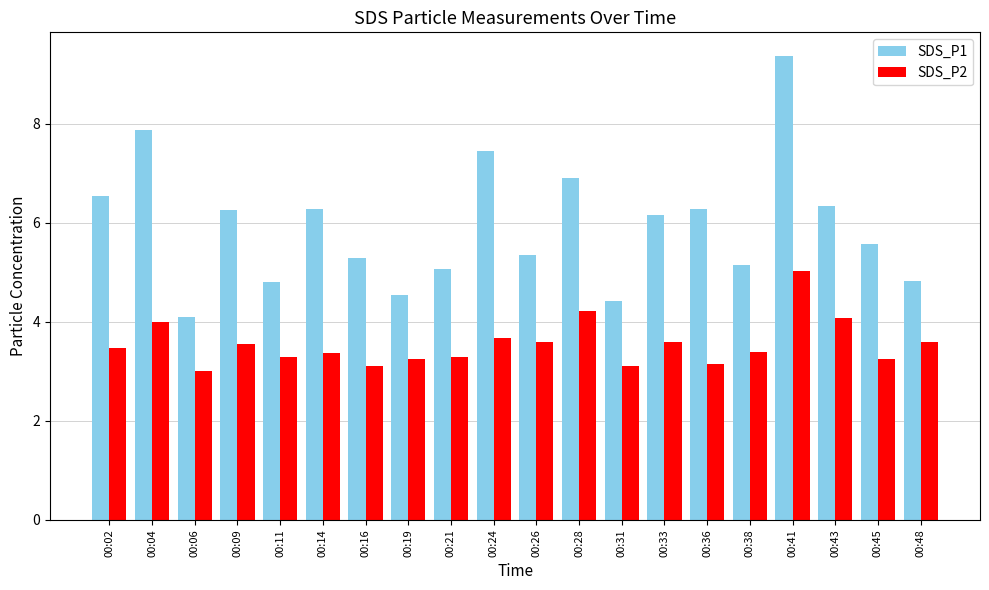

Is the value of SDS_P1 at 00:19 greater than the value of SDS_P2 at 00:31?

Yes